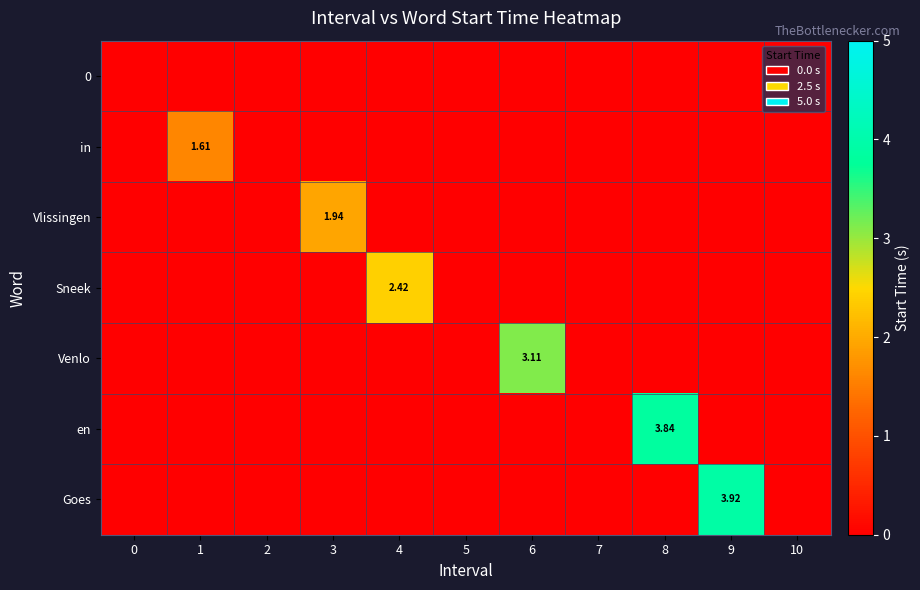

At which category is the sum across all series the highest?

9